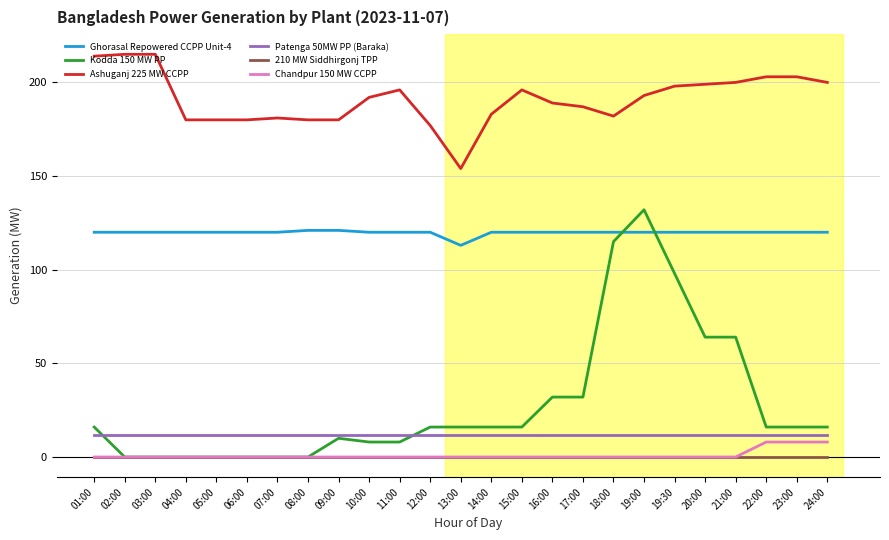

How many distinct data groups are displayed?

6